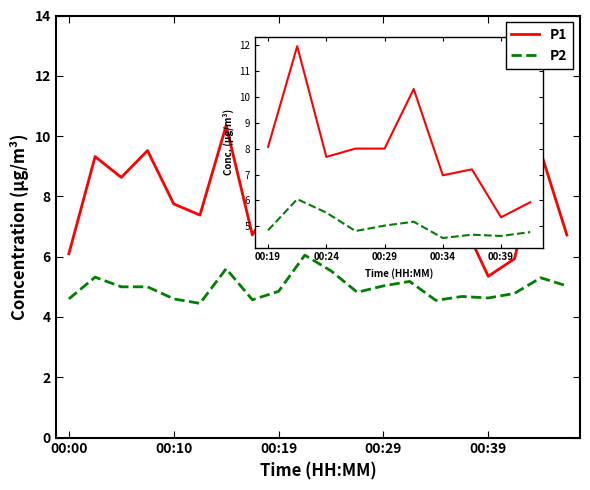

Which series has the largest total across all categories?

P1